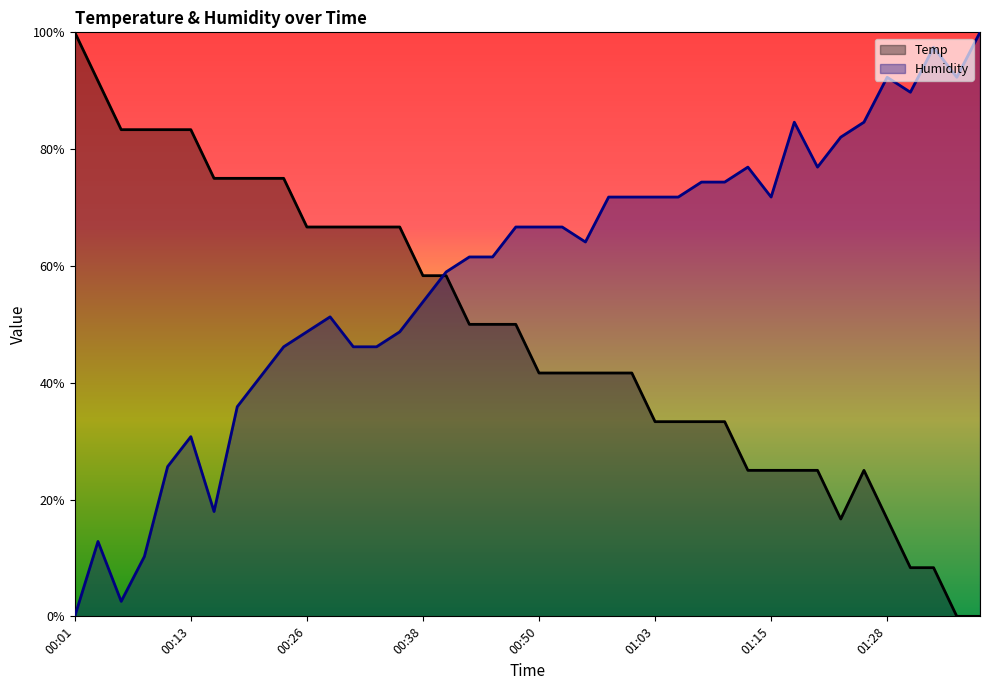

The value of Humidity at 00:48 is 66.7. True or false?

True